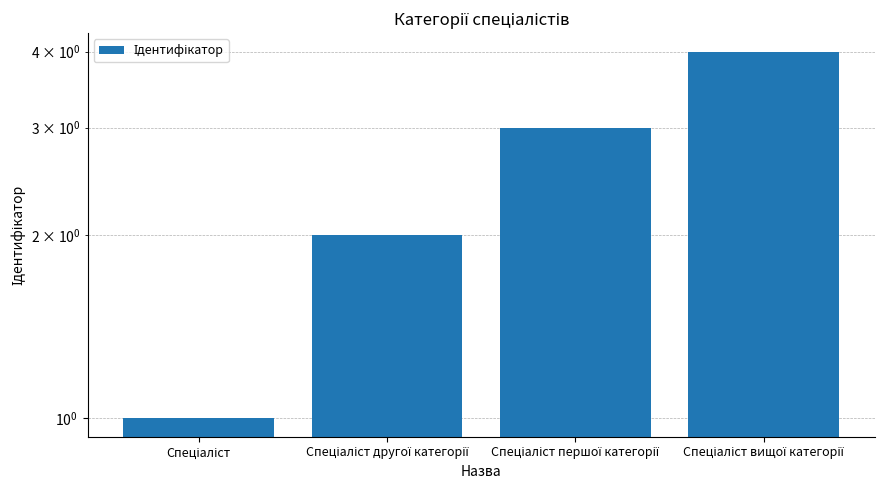

Count the number of categories in the chart.

4